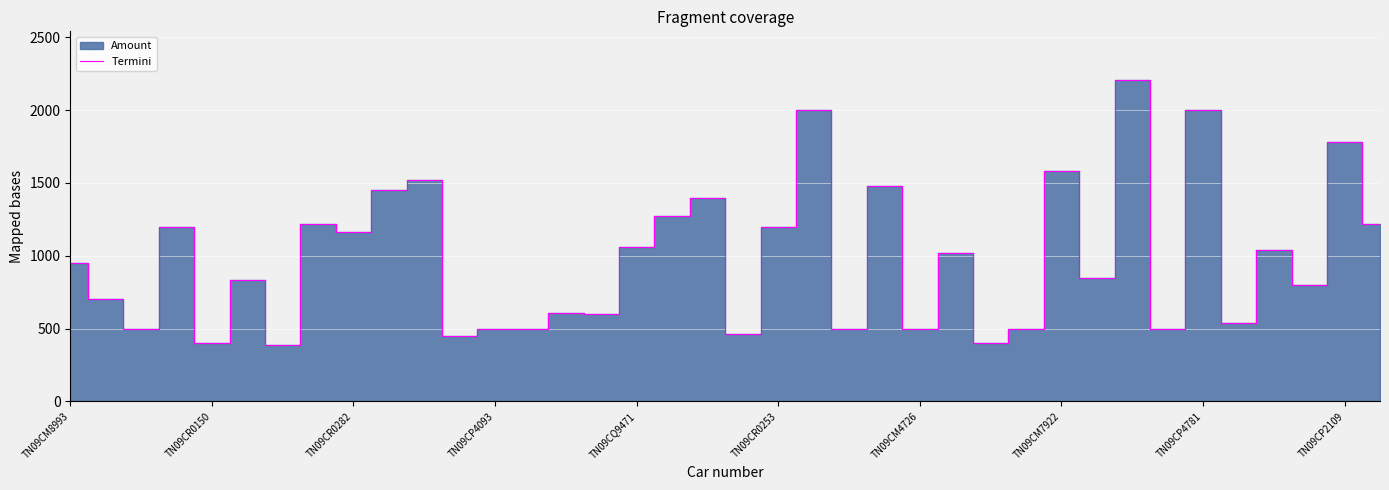

What is the ratio of the value at 27 to the value at 31?

1.0